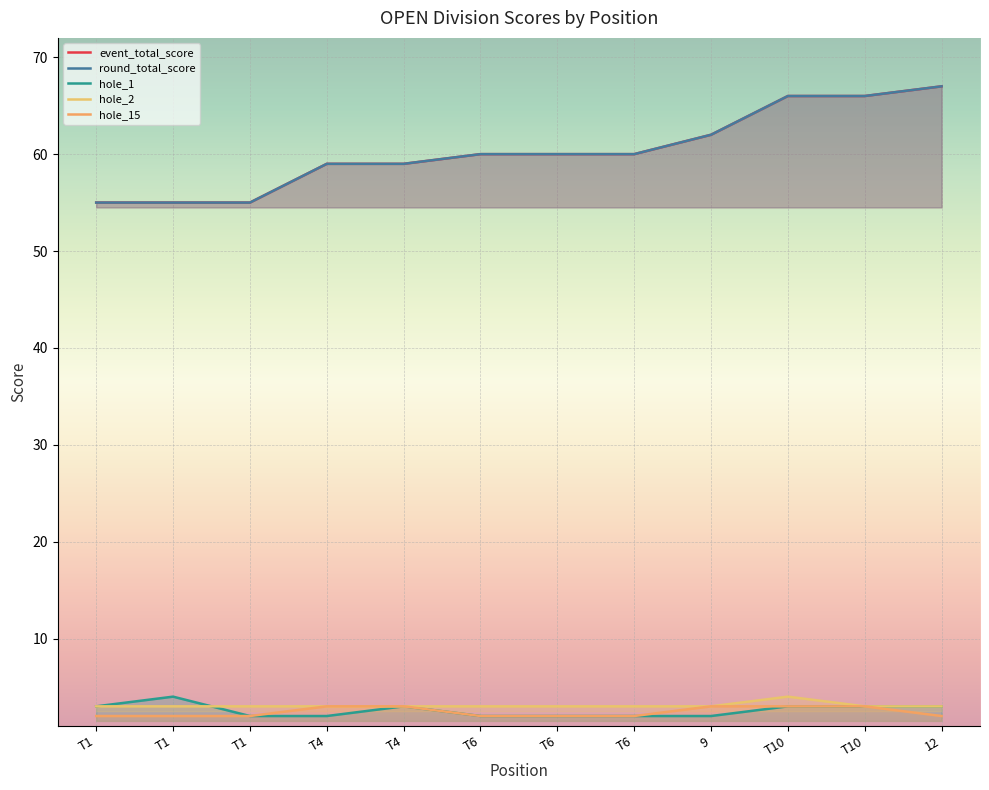

Which category has the lowest value in the hole_15 series?

T1